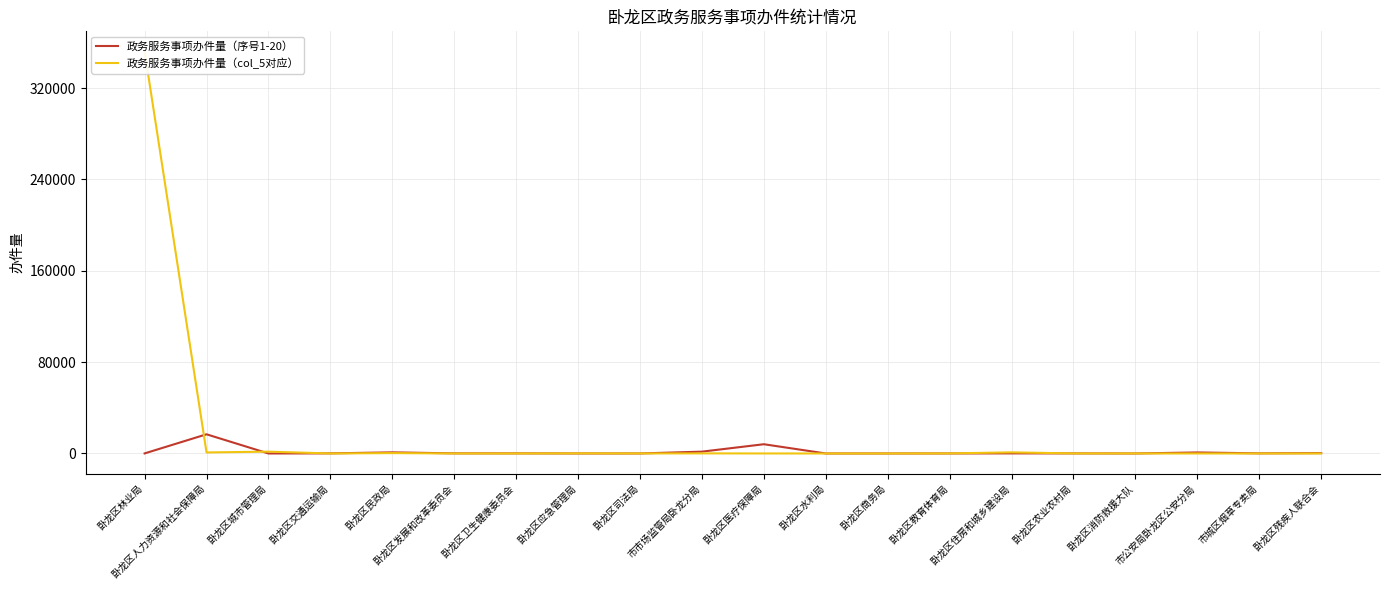

What is the label of the 9th point from the right?

卧龙区水利局